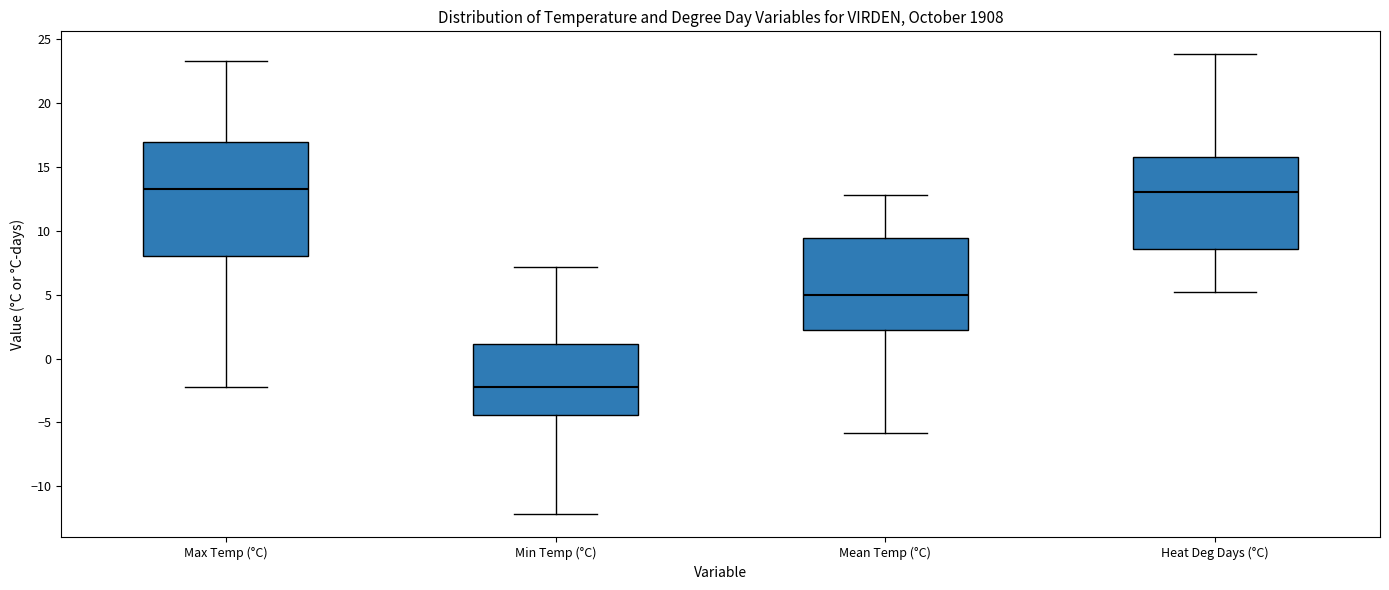

Comparing the boxes themselves (not the whiskers), which one is the tallest?

Max Temp (°C)